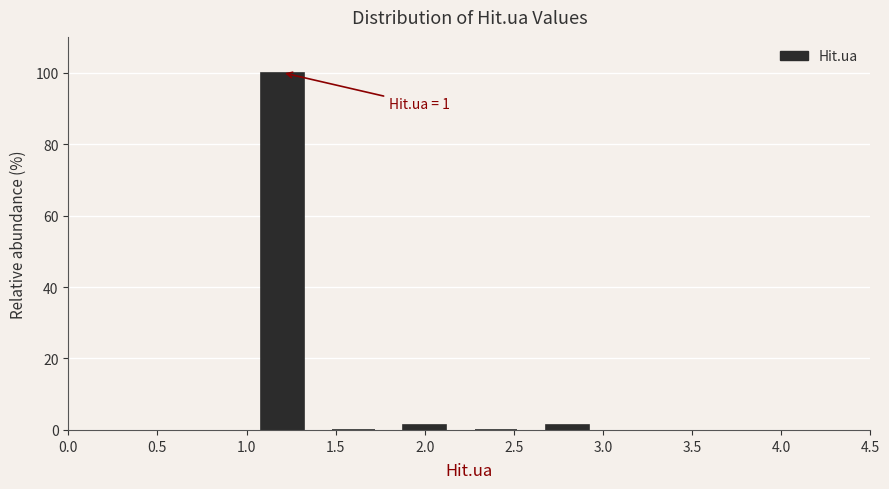

Over which range of the x-axis is the bar tallest?

1.0 to 1.4